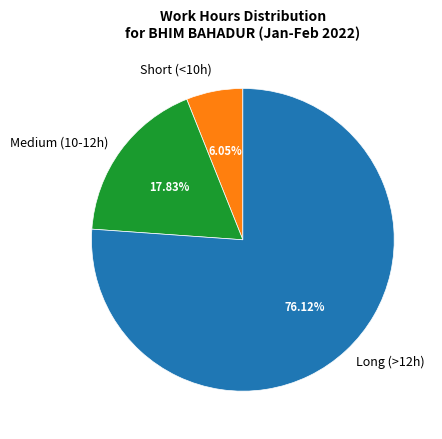

Which slice is the smallest?

Short (<10h)